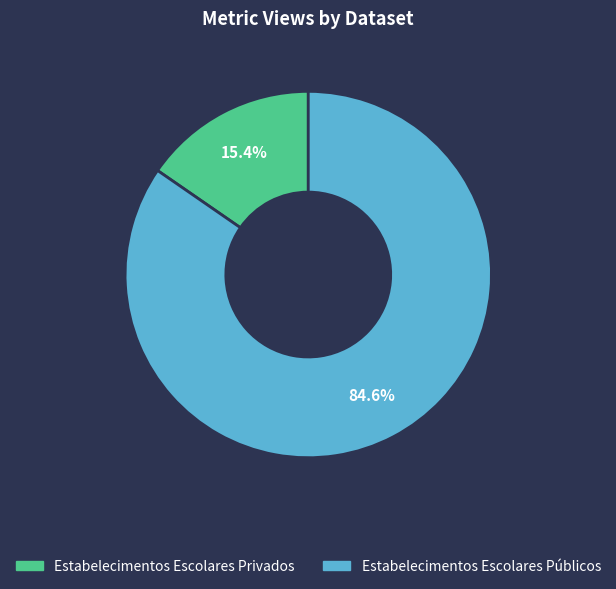

True or false: Estabelecimentos Escolares Públicos accounts for 85% of the total.

True